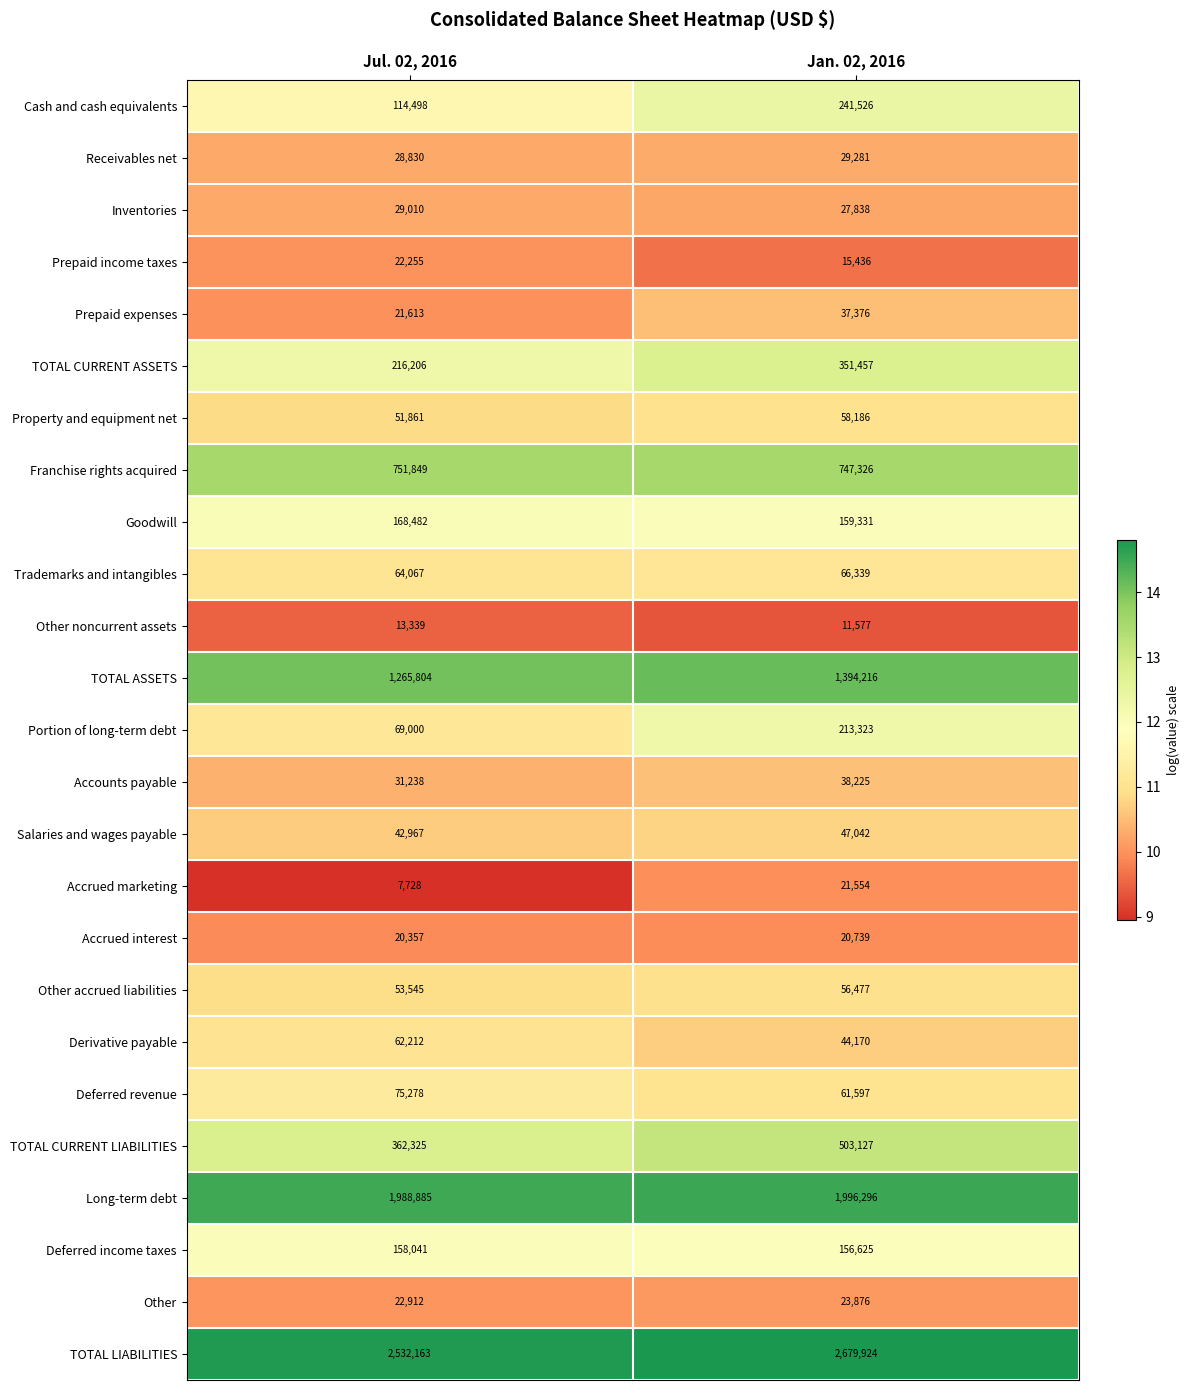

The value of Deferred revenue at Jul. 02, 2016 is 75278. True or false?

True